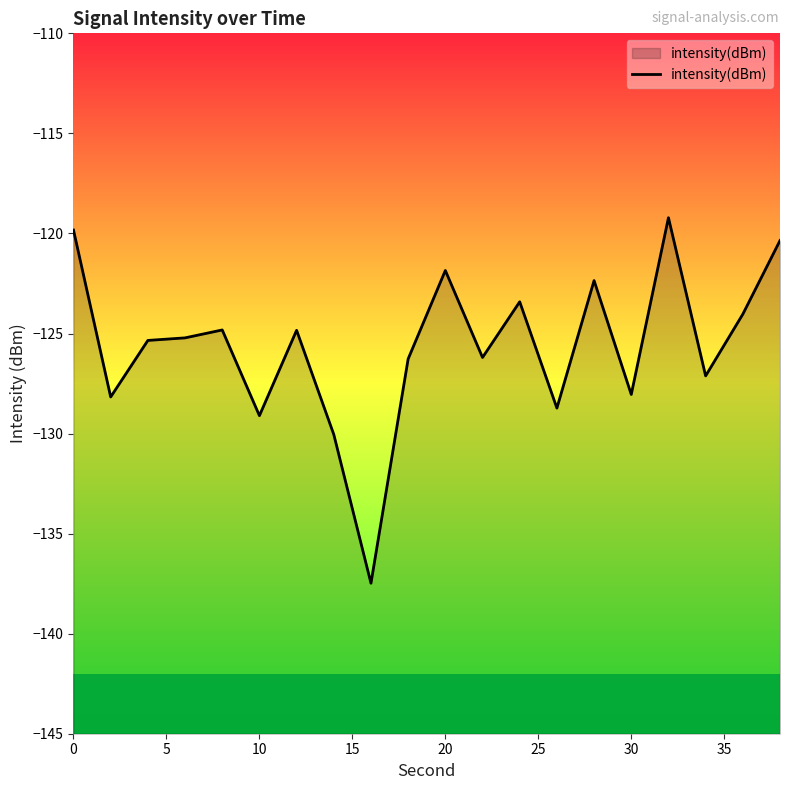

Does the chart display data point markers on the line(s)?

No